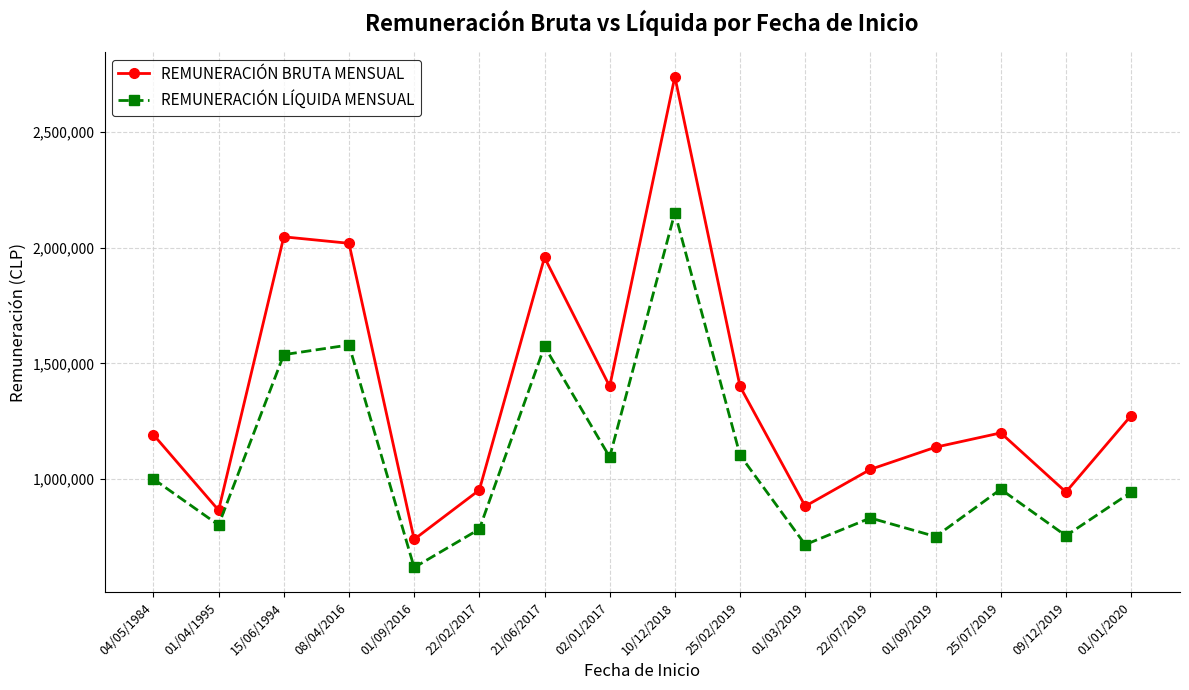

What is the difference between the highest and lowest values at 01/01/2020?

331372